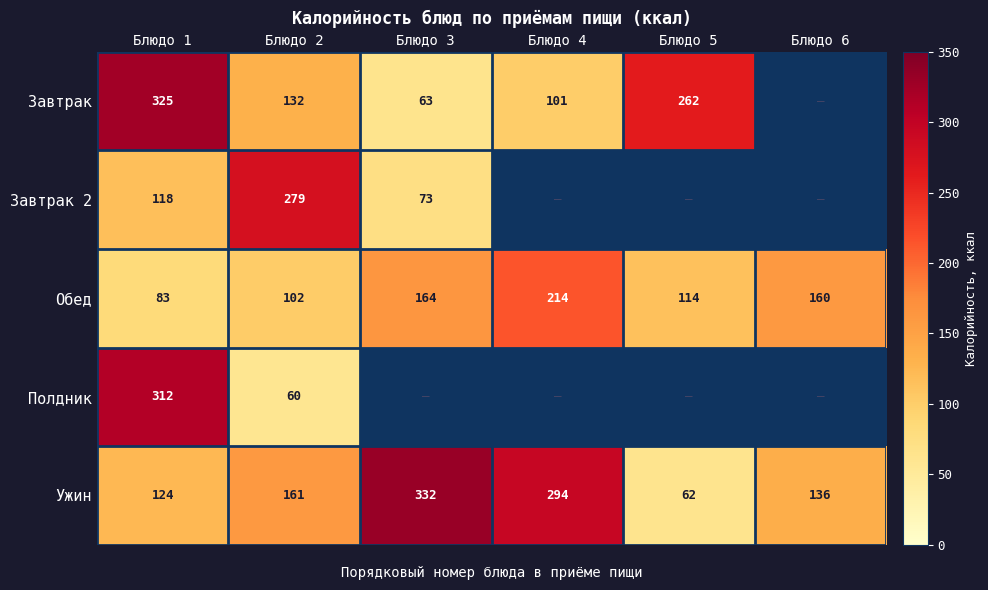

Which has a higher value, Блюдо 4 or Блюдо 3?

Блюдо 4